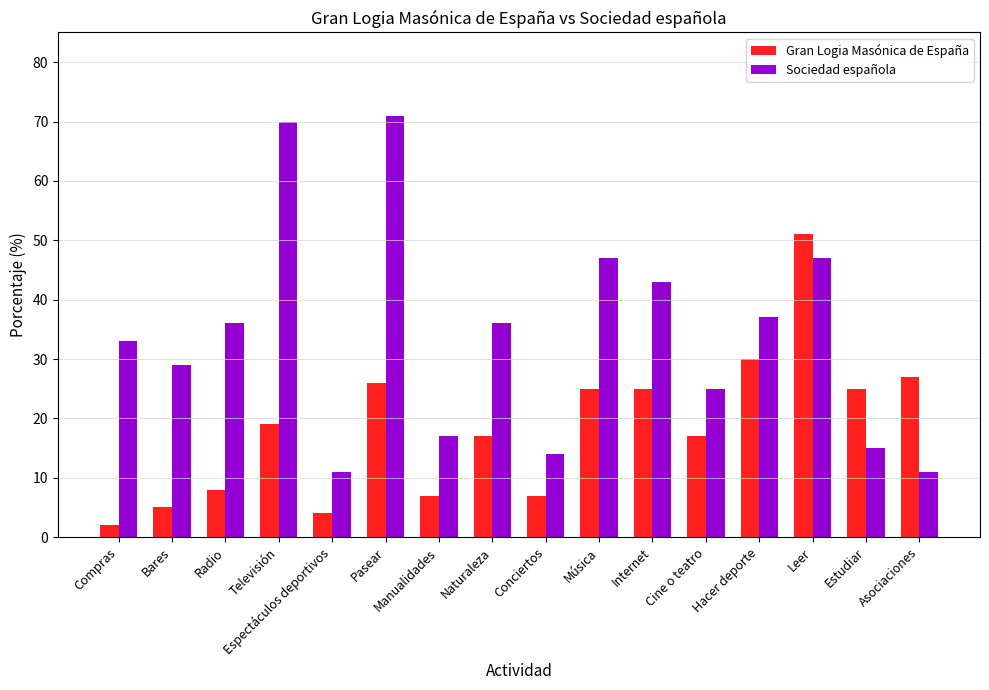

Reading right to left, transcribe all the data shown in this chart.

Gran Logia Masónica de España: Asociaciones=27	Estudiar=25	Leer=51	Hacer deporte=30	Cine o teatro=17	Internet=25	Música=25	Conciertos=7	Naturaleza=17	Manualidades=7	Pasear=26	Espectáculos deportivos=4	Televisión=19	Radio=8	Bares=5	Compras=2
Sociedad española: Asociaciones=11	Estudiar=15	Leer=47	Hacer deporte=37	Cine o teatro=25	Internet=43	Música=47	Conciertos=14	Naturaleza=36	Manualidades=17	Pasear=71	Espectáculos deportivos=11	Televisión=70	Radio=36	Bares=29	Compras=33